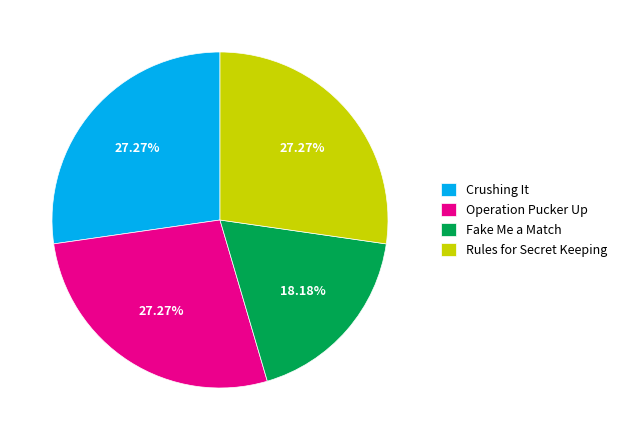

Is it true that Rules for Secret Keeping is 14% of the pie?

False